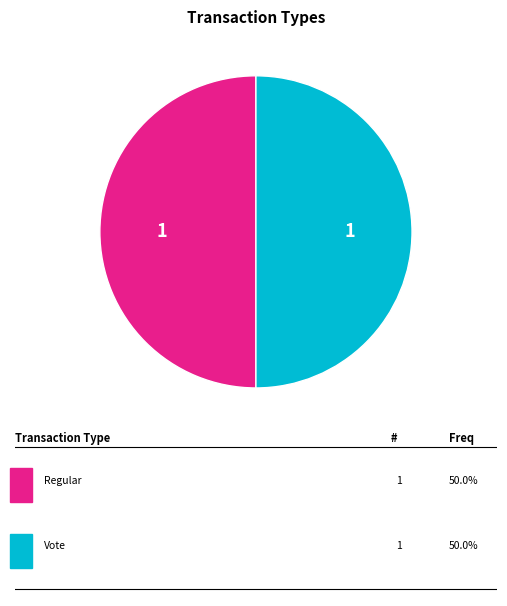

How many segments does this pie chart have?

2